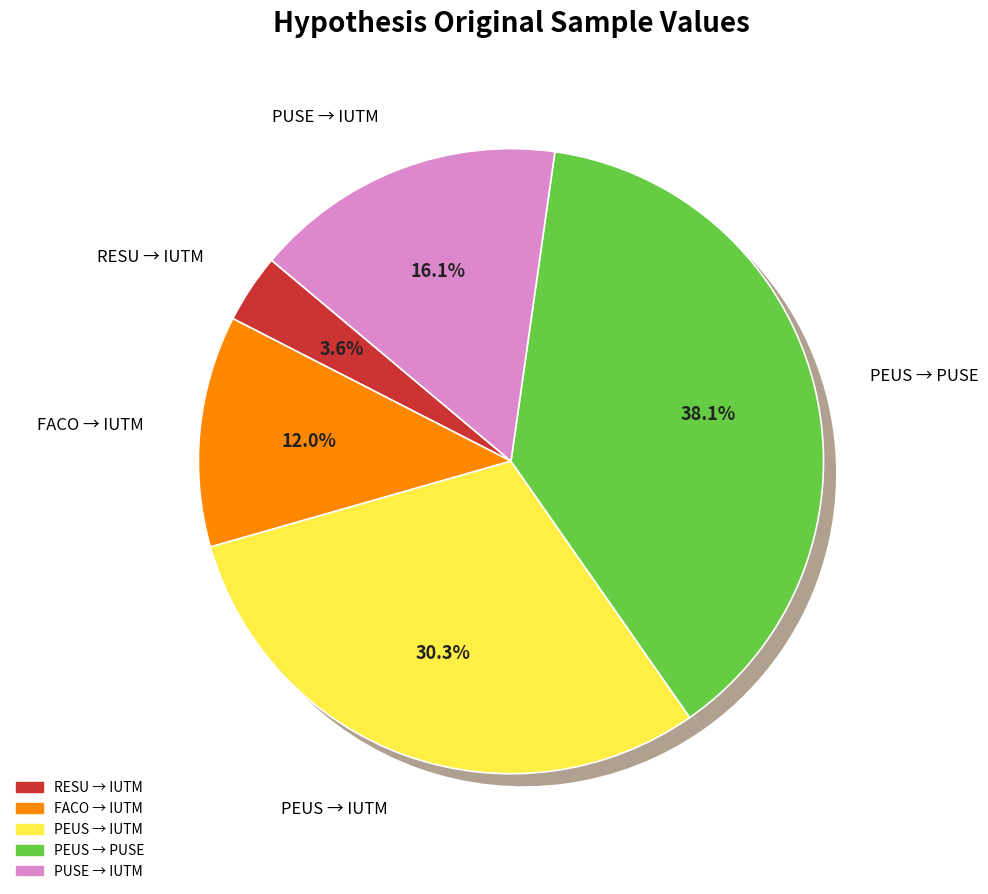

To the nearest percent, what portion does PEUS → IUTM represent?

30%